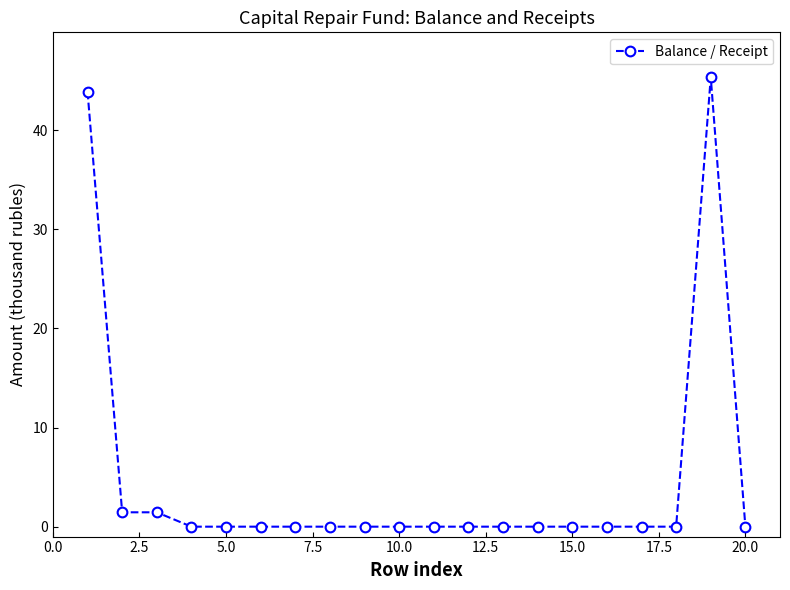

True or false: the data has more than 0 interior local peaks.

True